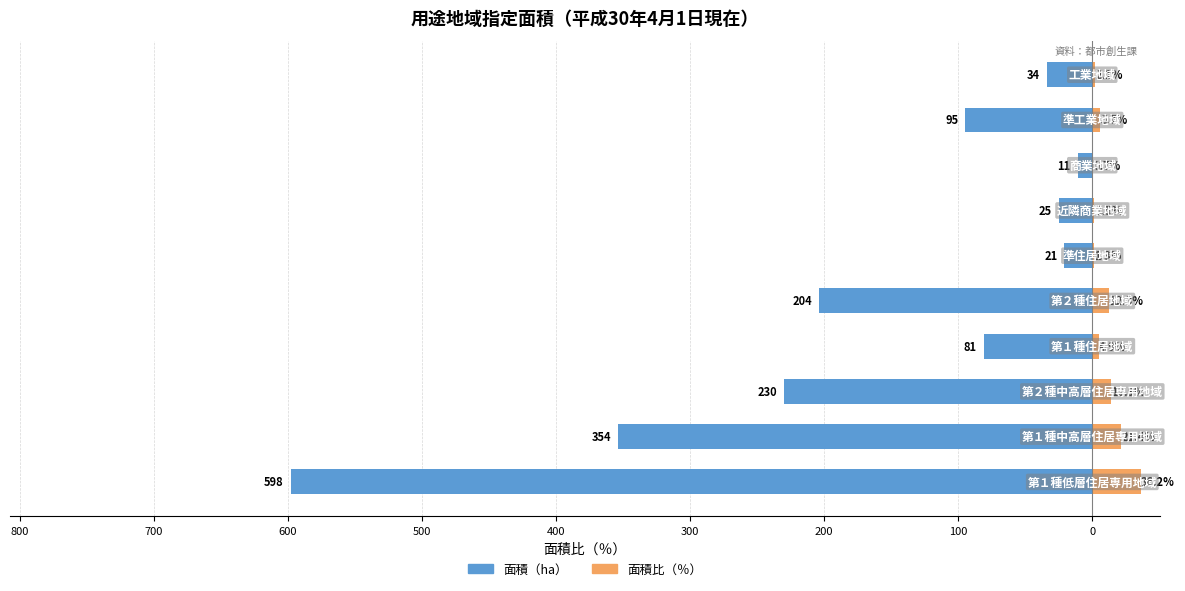

Are the bars grouped side by side (vs. stacked)?

Yes